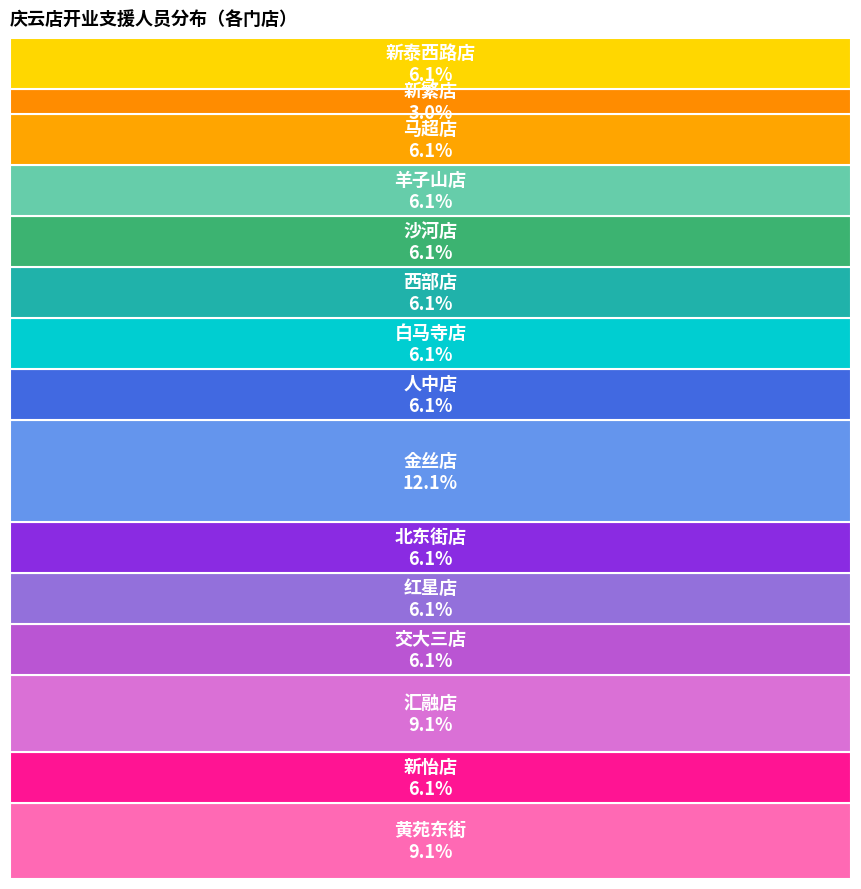

What is the largest slice in the pie chart?

金丝店